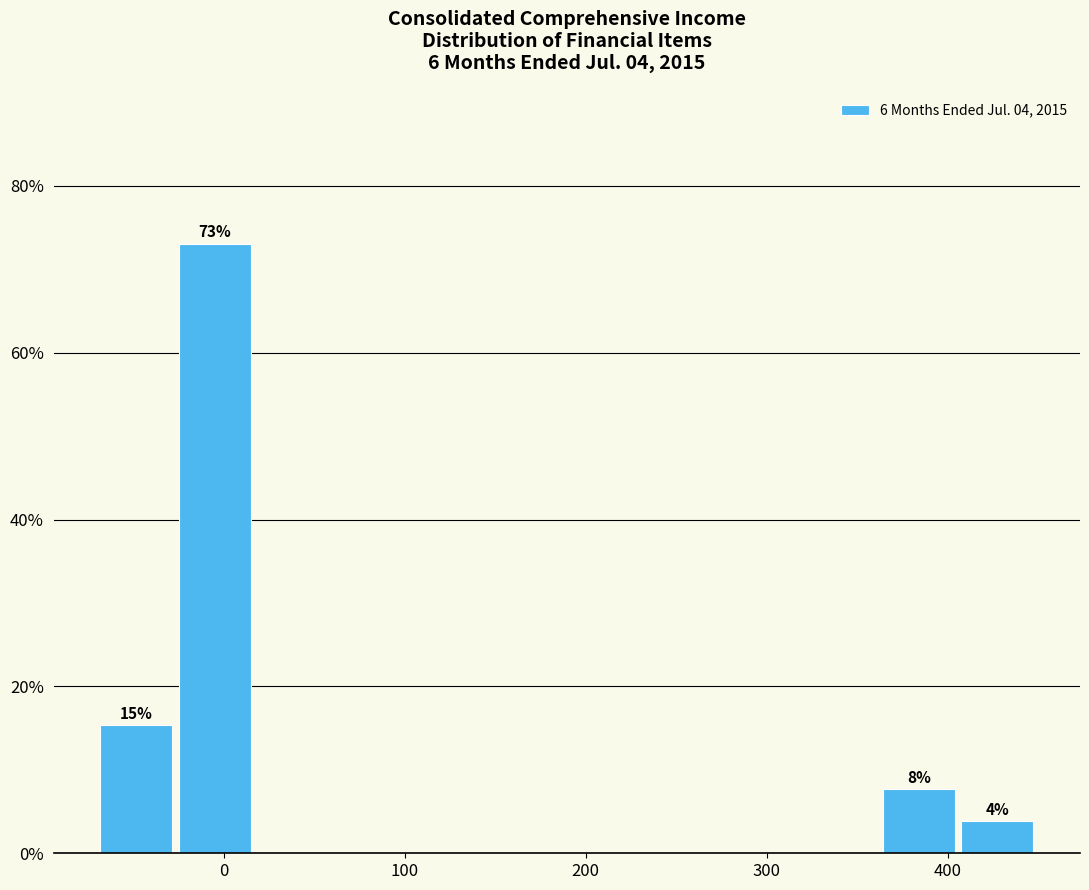

Which range on the x-axis has the tallest bar?

-30 to 20